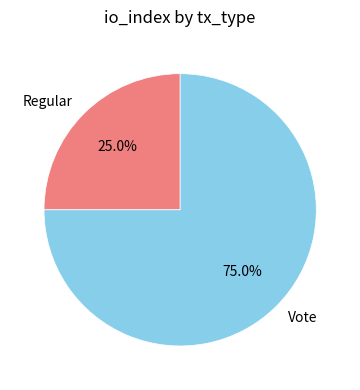

What portion of the pie excludes Vote?

25.0%